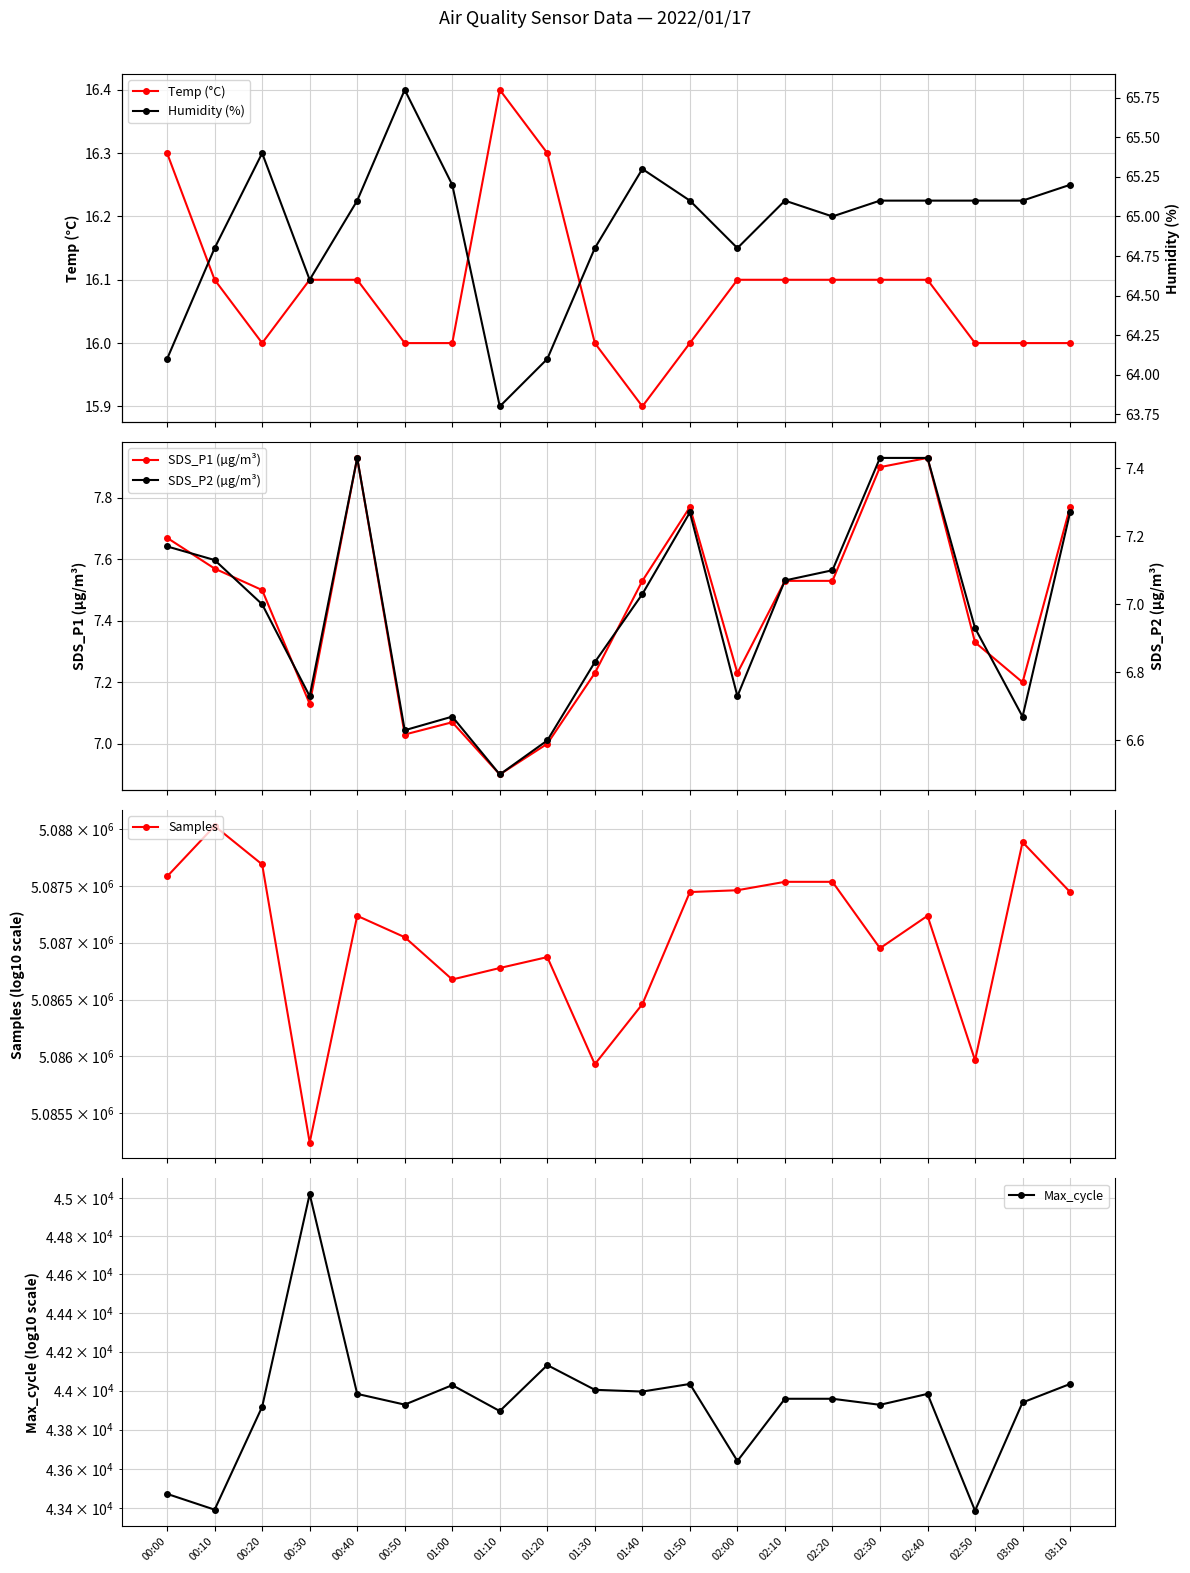

What is the sum of all Humidity (%) values?

1298.6